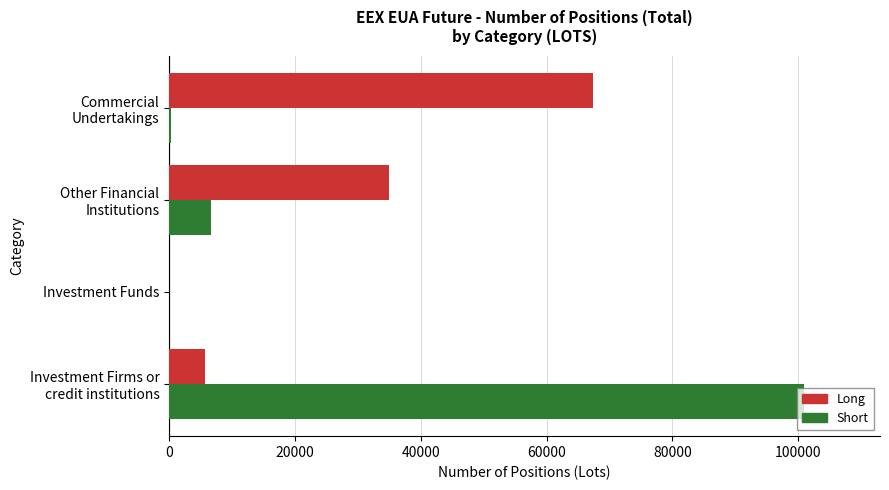

What is the sum of all Long values?

107916